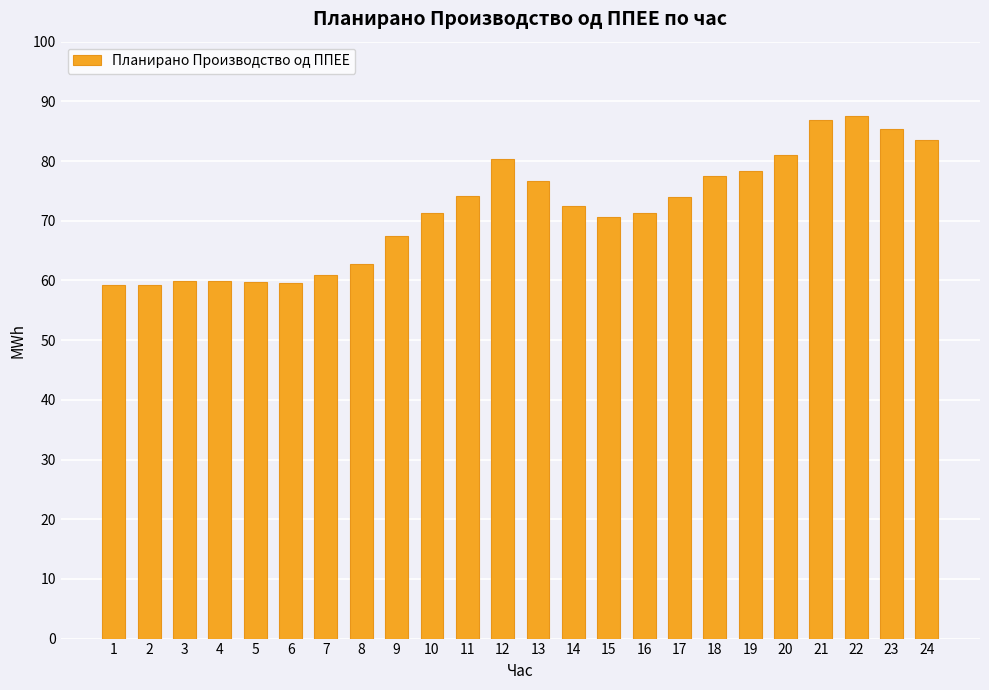

What is the value of the 23rd bar from the left?

85.4